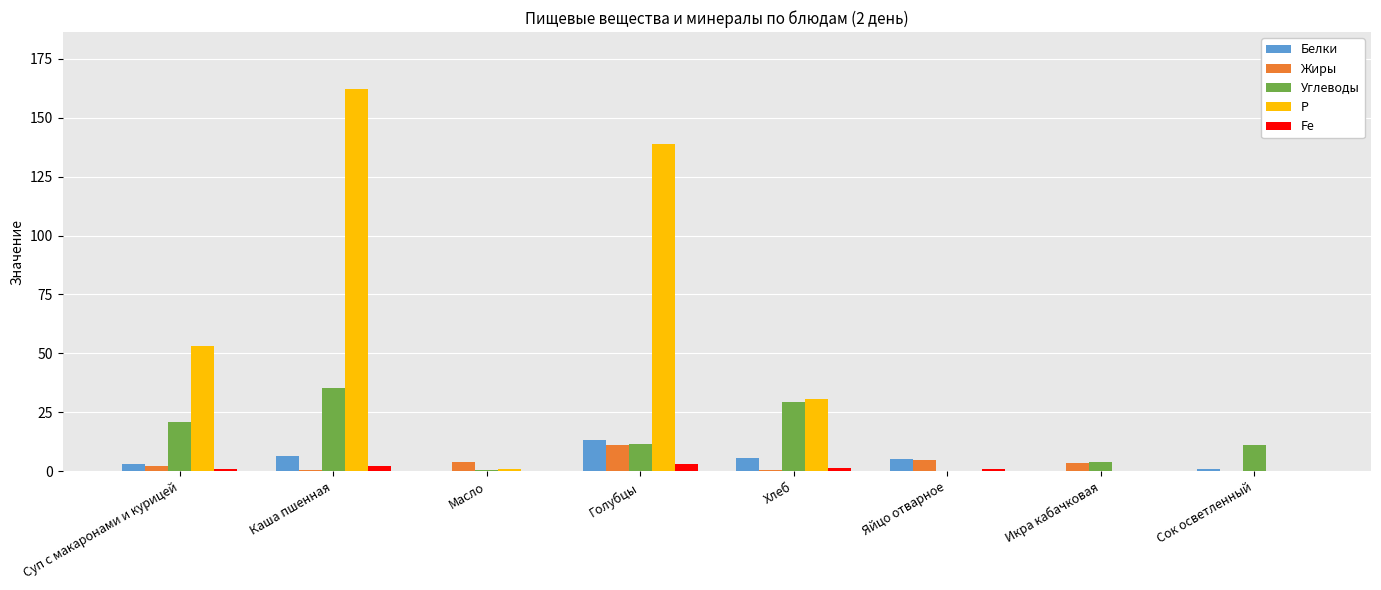

The value of Р at Голубцы is 30.6. True or false?

False